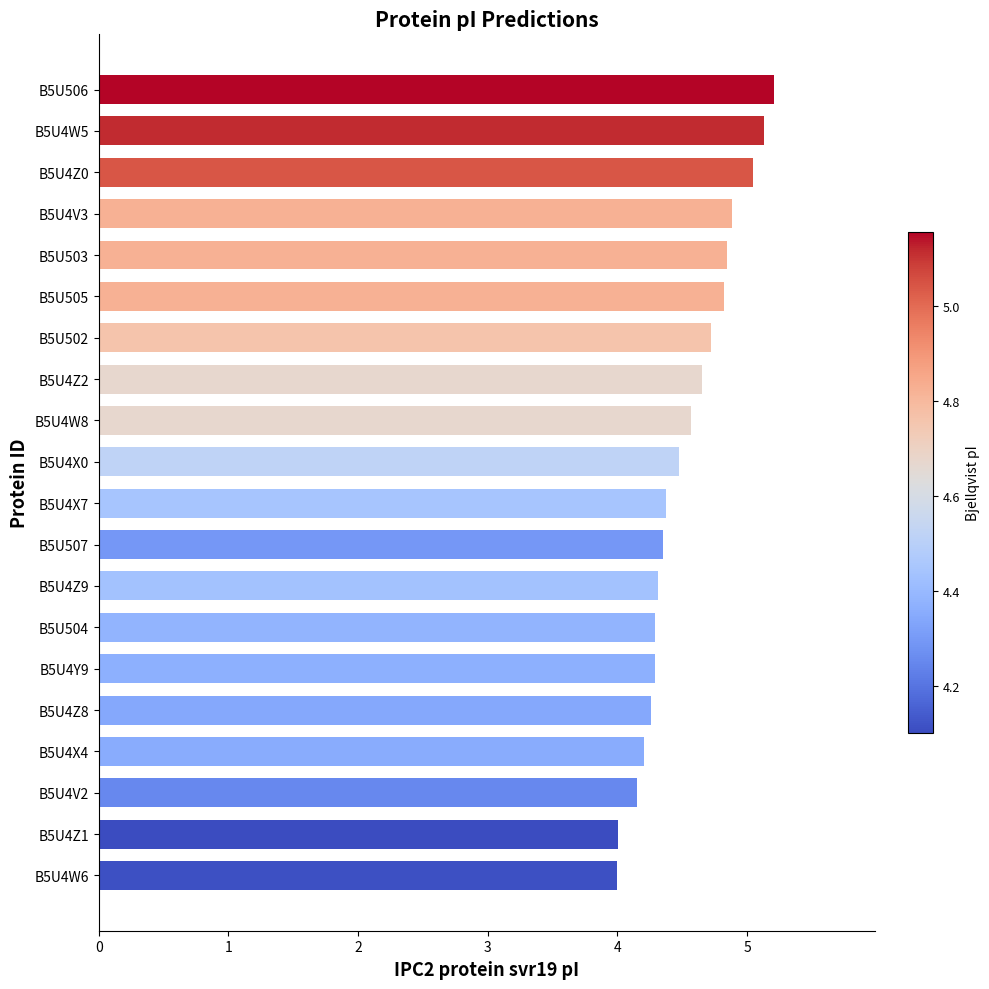

The chart shows a value of 6.3 at B5U4X0. True or false?

False